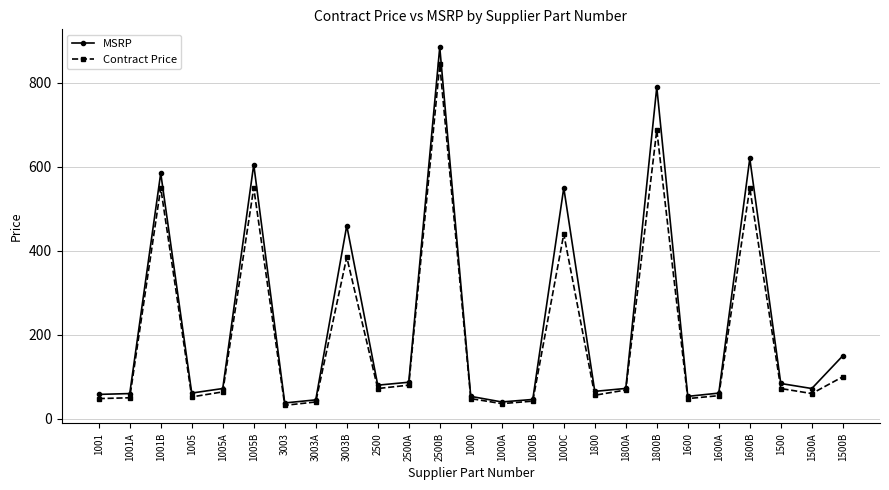

True or false: MSRP has more than 0 interior local peaks.

True